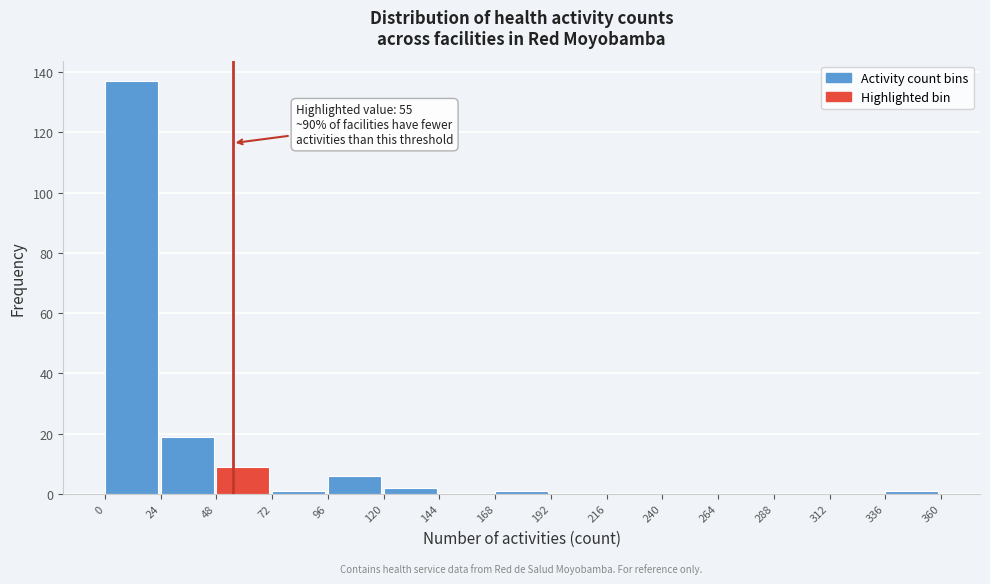

Over which range of the x-axis is the bar tallest?

0 to 24